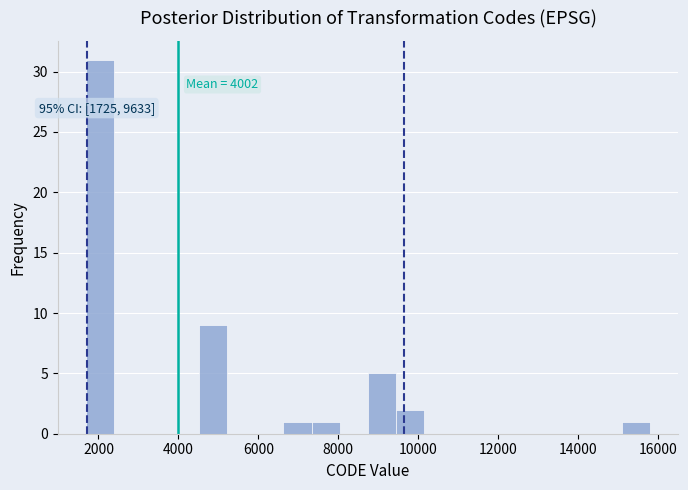

Read against the x-axis, roughly where is the centre of the tallest bar?

2000